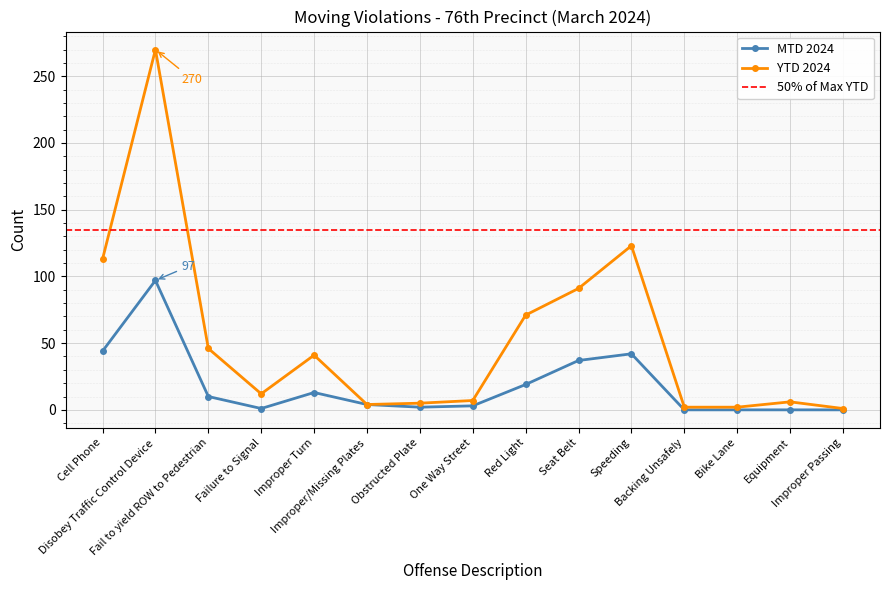

True or false: YTD 2024 and MTD 2024 cross at least once.

False